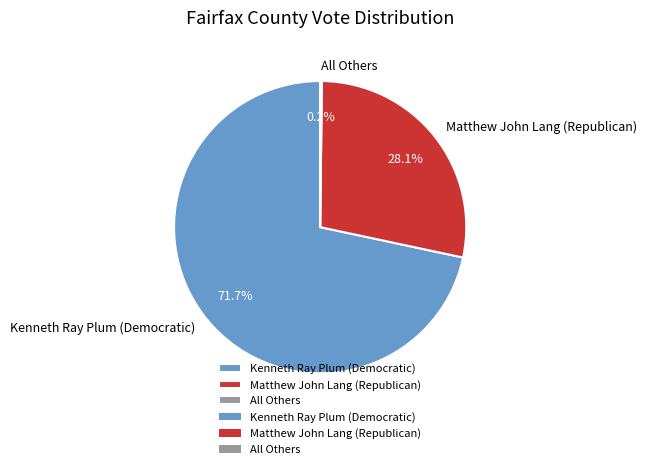

Which slice is the largest?

Kenneth Ray Plum (Democratic)